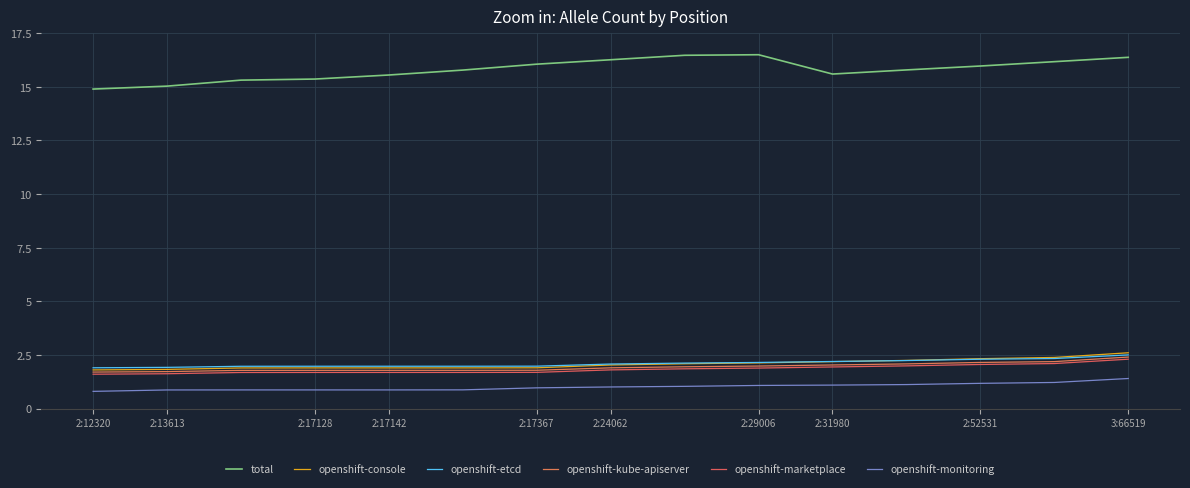

Does the chart have visible grid lines?

Yes